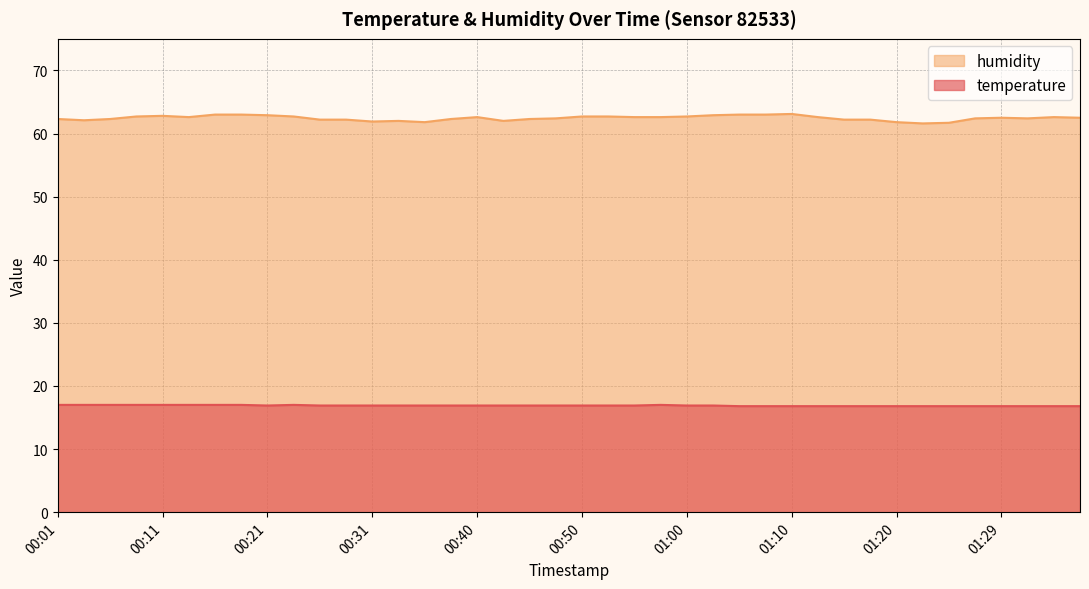

The humidity series shows 62.2 at 01:17. True or false?

True